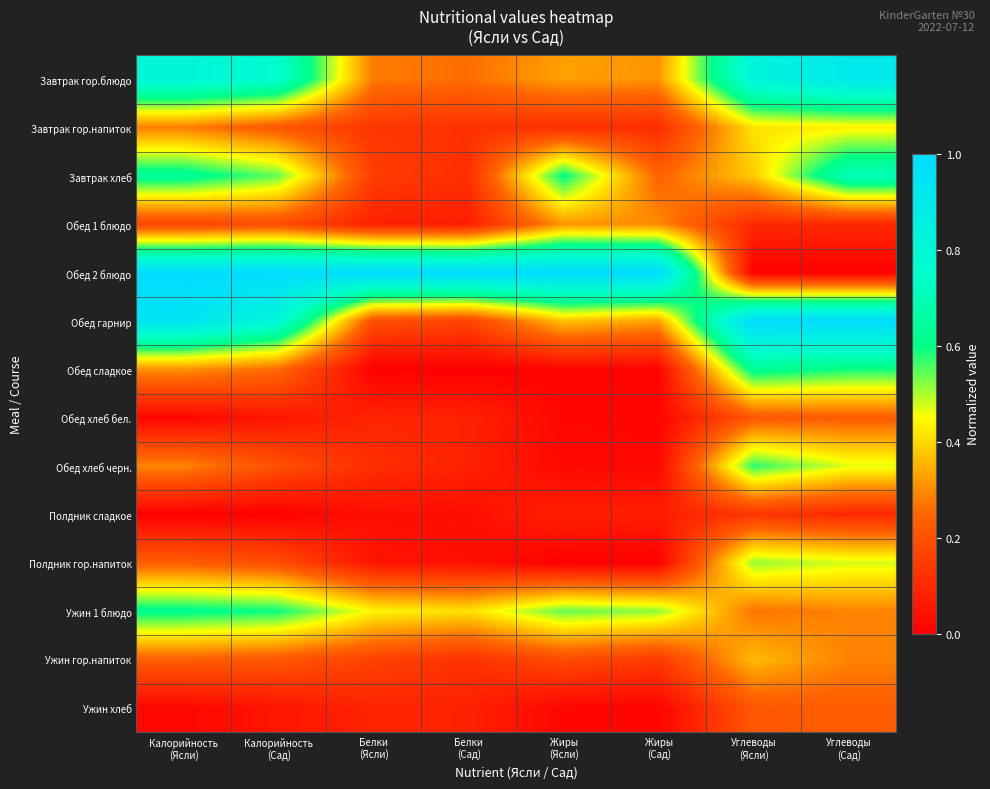

At which category is the sum across all series the highest?

Углеводы
(Сад)